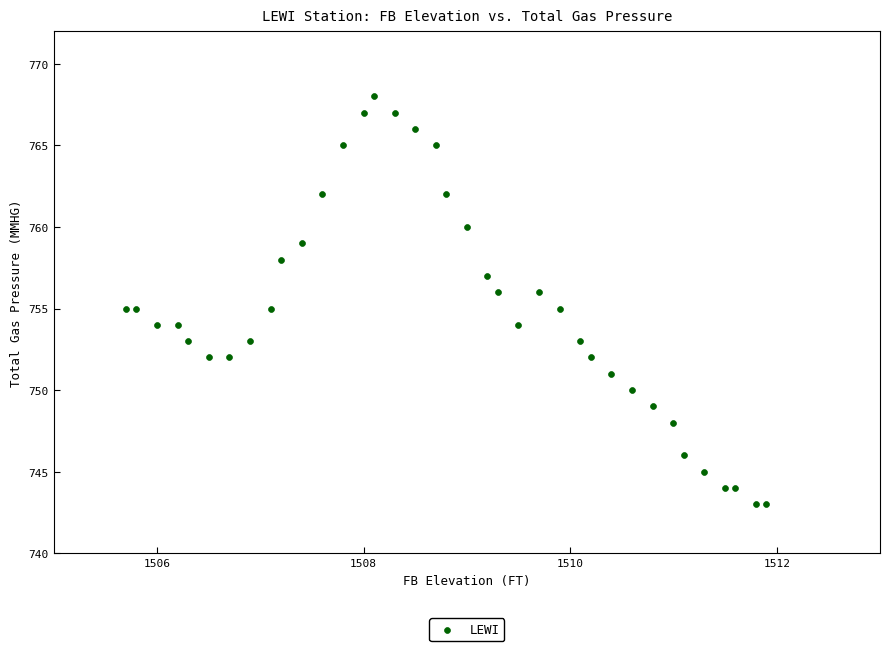

What is the range of Y values (max minus min)?

25